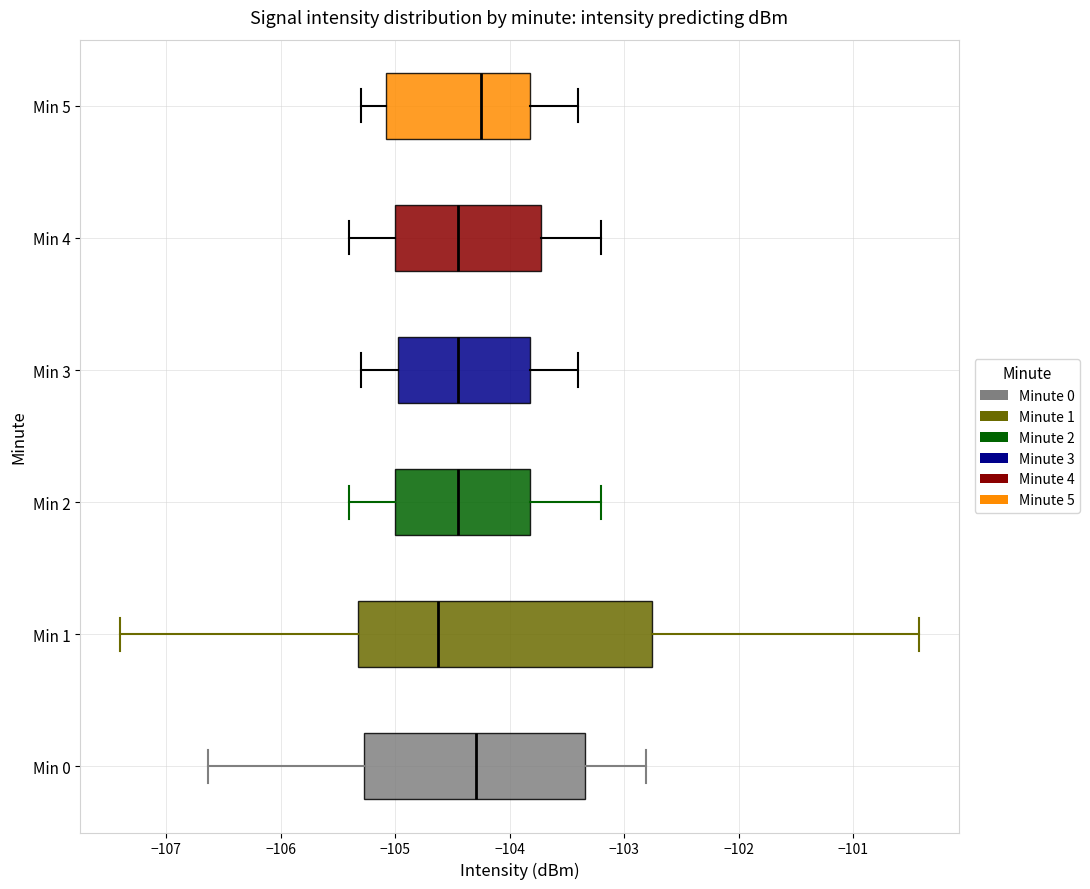

Where does the median line of the box for Min 0 sit on the x-axis? The values are not printed on the chart, so give them approximately, as read against the axis.

-104.3